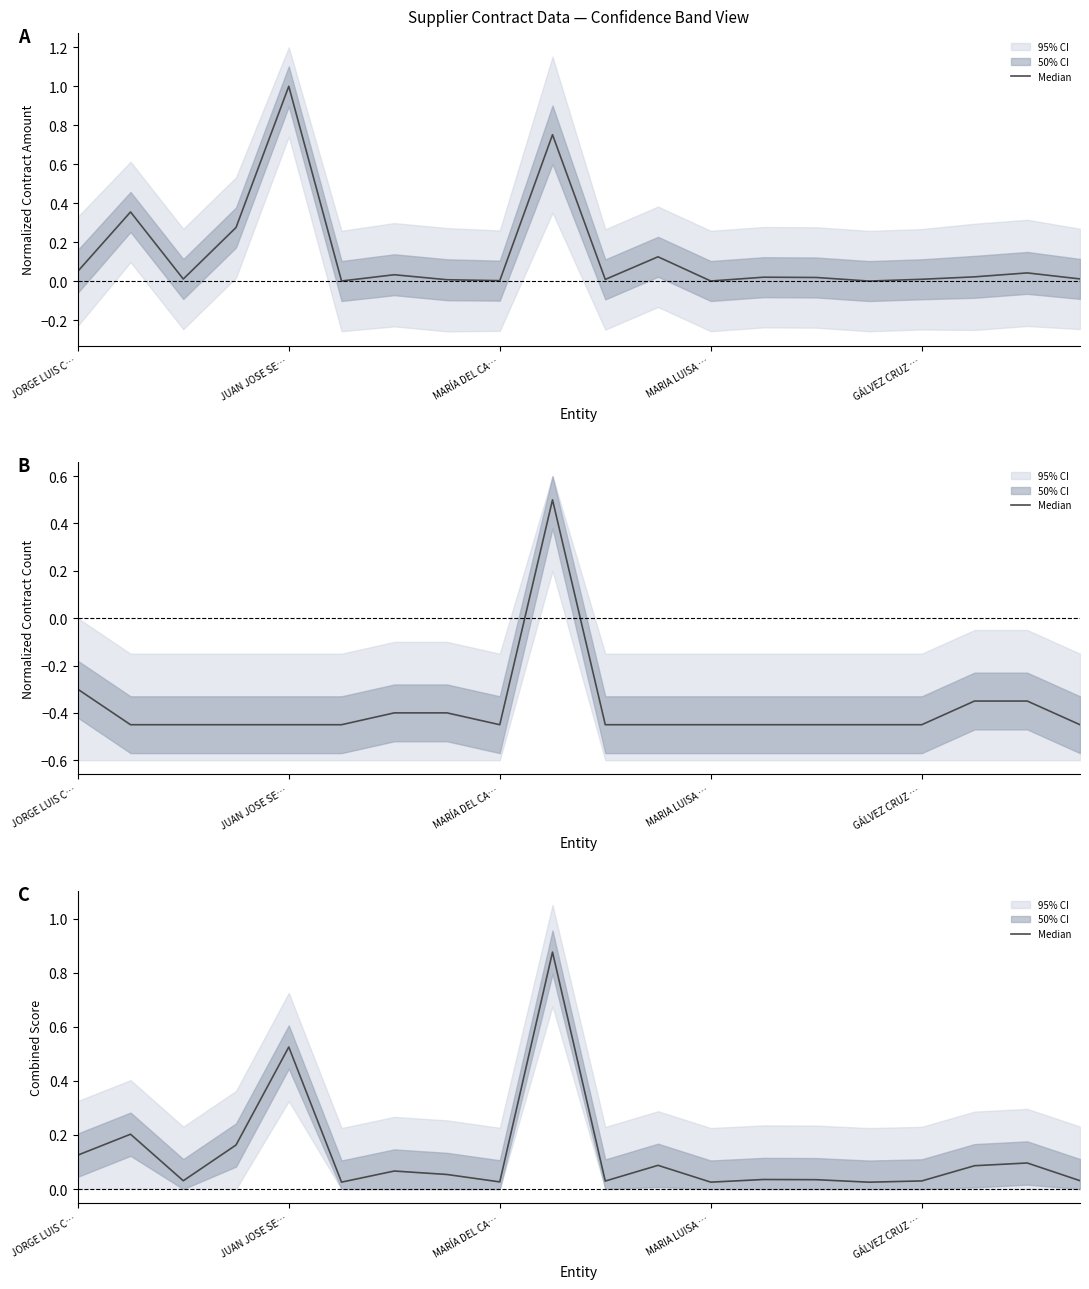

Is it true that the value at GÁLVEZ CRUZ … is 0.0?

True